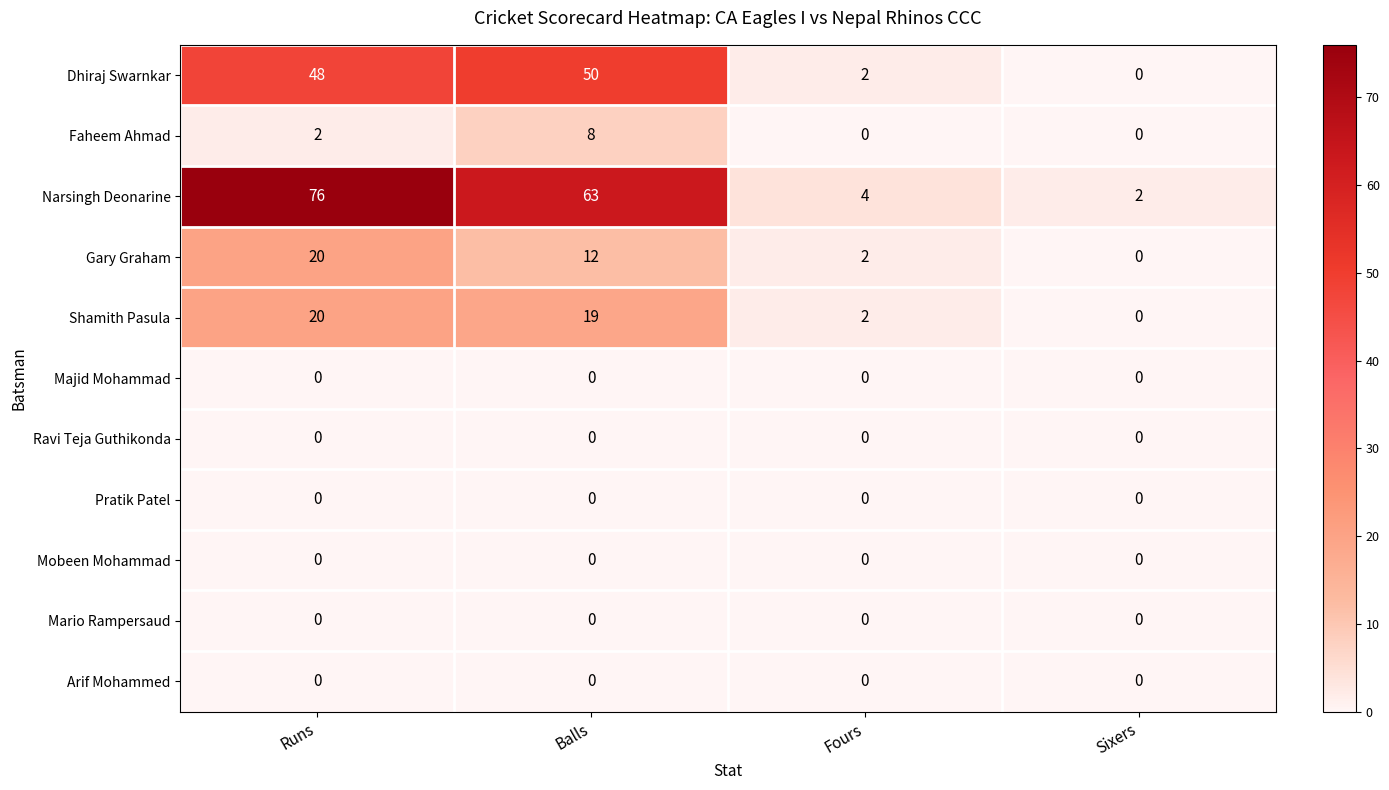

At which label is Shamith Pasula closest to 10?

Fours